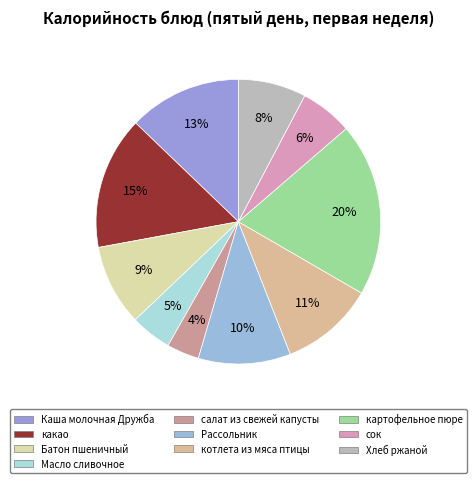

To the nearest percent, what percentage of the pie is Рассольник?

10%